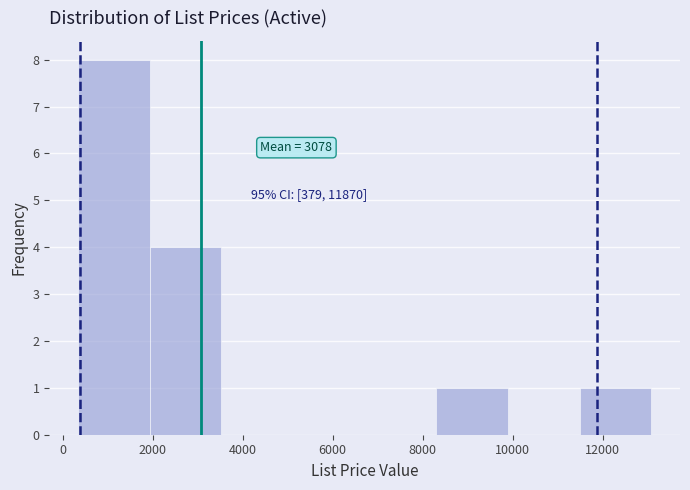

Over which range of the x-axis is the bar tallest?

400 to 2000